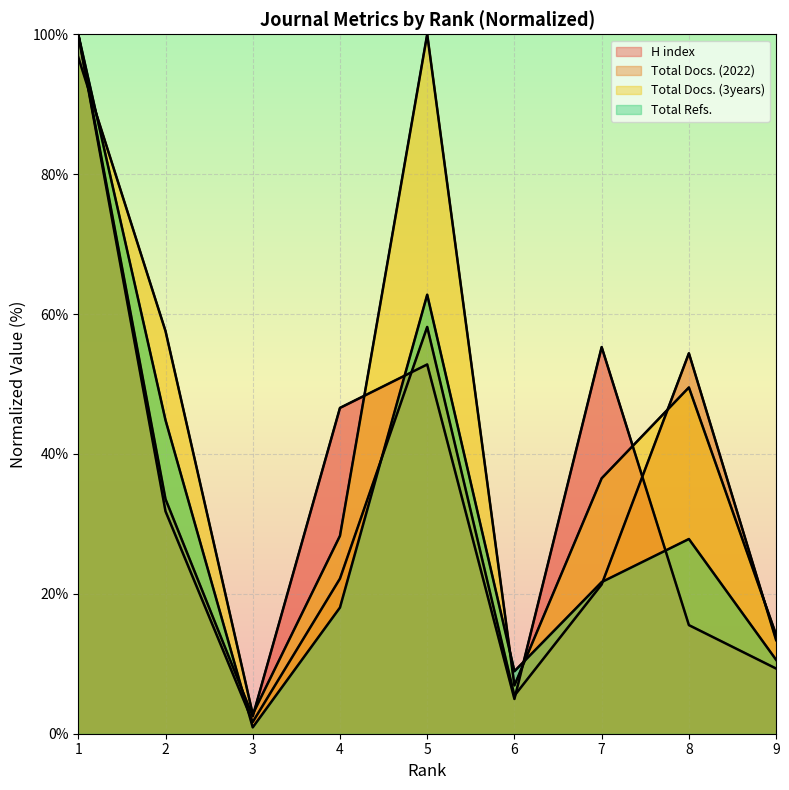

Which series ends up on top after the final intersection of H index and Total Docs. (3years)?

Total Docs. (3years)